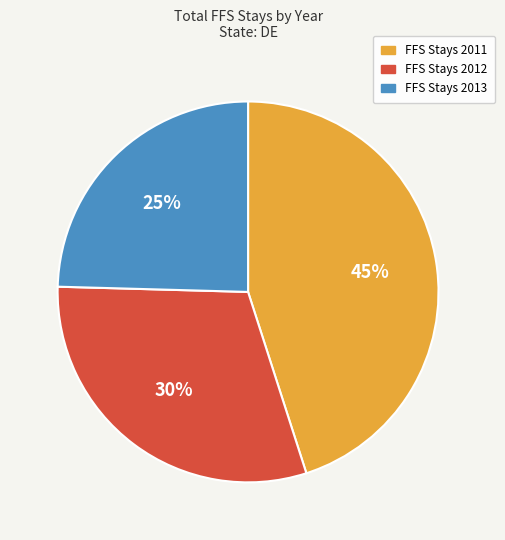

To the nearest percent, what portion does FFS Stays 2012 represent?

30%